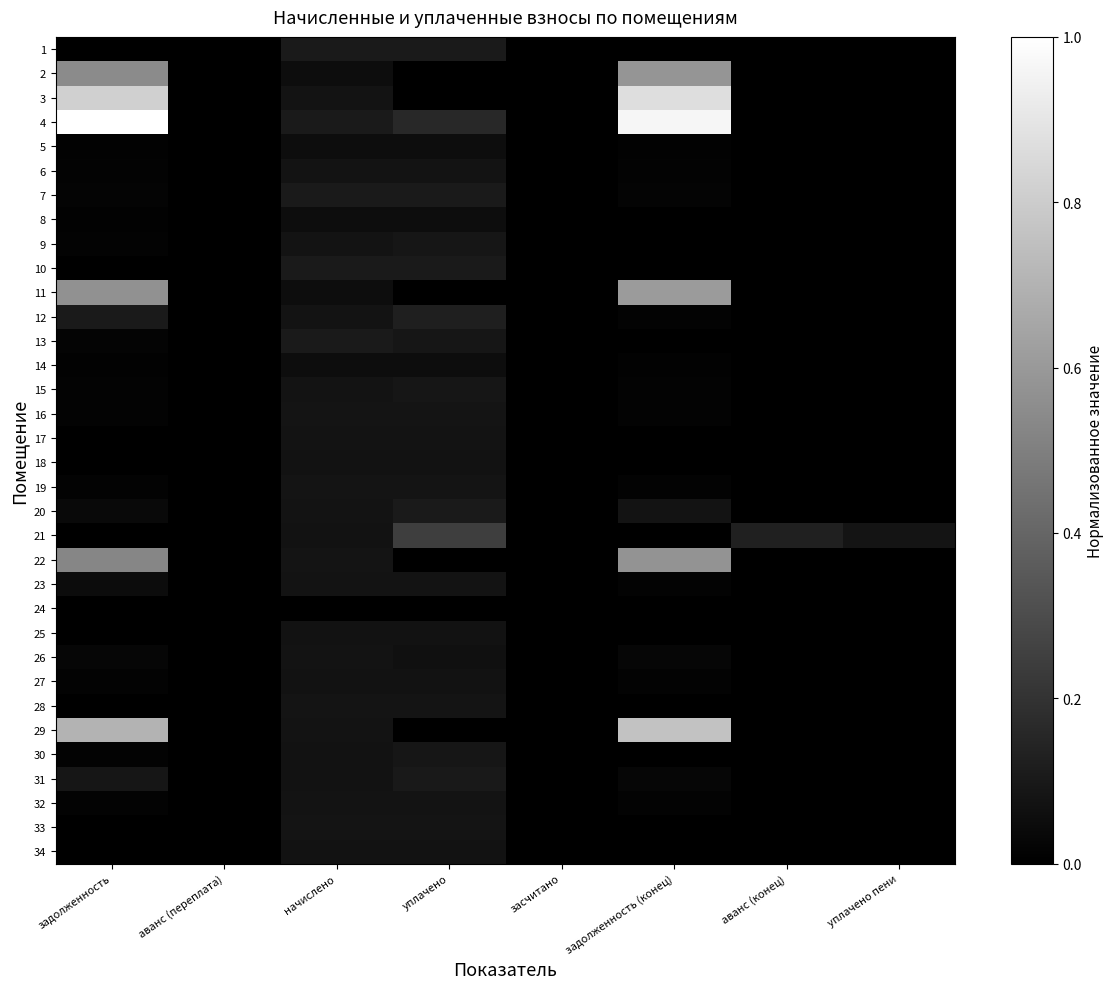

Reading left to right, what are all the values shown in this chart?

1: задолженность=0.0	аванс (переплата)=0.0	начислено=0.1	уплачено=0.1	засчитано=0.0	задолженность (конец)=0.0	аванс (конец)=0.0	уплачено пени=0.0
2: задолженность=0.5	аванс (переплата)=0.0	начислено=0.1	уплачено=0.0	засчитано=0.0	задолженность (конец)=0.6	аванс (конец)=0.0	уплачено пени=0.0
3: задолженность=0.8	аванс (переплата)=0.0	начислено=0.1	уплачено=0.0	засчитано=0.0	задолженность (конец)=0.9	аванс (конец)=0.0	уплачено пени=0.0
4: задолженность=1.0	аванс (переплата)=0.0	начислено=0.1	уплачено=0.2	засчитано=0.0	задолженность (конец)=1.0	аванс (конец)=0.0	уплачено пени=0.0
5: задолженность=0.0	аванс (переплата)=0.0	начислено=0.1	уплачено=0.1	засчитано=0.0	задолженность (конец)=0.0	аванс (конец)=0.0	уплачено пени=0.0
6: задолженность=0.0	аванс (переплата)=0.0	начислено=0.1	уплачено=0.1	засчитано=0.0	задолженность (конец)=0.0	аванс (конец)=0.0	уплачено пени=0.0
7: задолженность=0.0	аванс (переплата)=0.0	начислено=0.1	уплачено=0.1	засчитано=0.0	задолженность (конец)=0.0	аванс (конец)=0.0	уплачено пени=0.0
8: задолженность=0.0	аванс (переплата)=0.0	начислено=0.1	уплачено=0.1	засчитано=0.0	задолженность (конец)=0.0	аванс (конец)=0.0	уплачено пени=0.0
9: задолженность=0.0	аванс (переплата)=0.0	начислено=0.1	уплачено=0.1	засчитано=0.0	задолженность (конец)=0.0	аванс (конец)=0.0	уплачено пени=0.0
10: задолженность=0.0	аванс (переплата)=0.0	начислено=0.1	уплачено=0.1	засчитано=0.0	задолженность (конец)=0.0	аванс (конец)=0.0	уплачено пени=0.0
11: задолженность=0.6	аванс (переплата)=0.0	начислено=0.1	уплачено=0.0	засчитано=0.0	задолженность (конец)=0.6	аванс (конец)=0.0	уплачено пени=0.0
12: задолженность=0.1	аванс (переплата)=0.0	начислено=0.1	уплачено=0.1	засчитано=0.0	задолженность (конец)=0.0	аванс (конец)=0.0	уплачено пени=0.0
13: задолженность=0.0	аванс (переплата)=0.0	начислено=0.1	уплачено=0.1	засчитано=0.0	задолженность (конец)=0.0	аванс (конец)=0.0	уплачено пени=0.0
14: задолженность=0.0	аванс (переплата)=0.0	начислено=0.1	уплачено=0.1	засчитано=0.0	задолженность (конец)=0.0	аванс (конец)=0.0	уплачено пени=0.0
15: задолженность=0.0	аванс (переплата)=0.0	начислено=0.1	уплачено=0.1	засчитано=0.0	задолженность (конец)=0.0	аванс (конец)=0.0	уплачено пени=0.0
16: задолженность=0.0	аванс (переплата)=0.0	начислено=0.1	уплачено=0.1	засчитано=0.0	задолженность (конец)=0.0	аванс (конец)=0.0	уплачено пени=0.0
17: задолженность=0.0	аванс (переплата)=0.0	начислено=0.1	уплачено=0.1	засчитано=0.0	задолженность (конец)=0.0	аванс (конец)=0.0	уплачено пени=0.0
18: задолженность=0.0	аванс (переплата)=0.0	начислено=0.1	уплачено=0.1	засчитано=0.0	задолженность (конец)=0.0	аванс (конец)=0.0	уплачено пени=0.0
19: задолженность=0.0	аванс (переплата)=0.0	начислено=0.1	уплачено=0.1	засчитано=0.0	задолженность (конец)=0.0	аванс (конец)=0.0	уплачено пени=0.0
20: задолженность=0.0	аванс (переплата)=0.0	начислено=0.1	уплачено=0.1	засчитано=0.0	задолженность (конец)=0.1	аванс (конец)=0.0	уплачено пени=0.0
21: задолженность=0.0	аванс (переплата)=0.0	начислено=0.1	уплачено=0.2	засчитано=0.0	задолженность (конец)=0.0	аванс (конец)=0.1	уплачено пени=0.1
22: задолженность=0.5	аванс (переплата)=0.0	начислено=0.1	уплачено=0.0	засчитано=0.0	задолженность (конец)=0.6	аванс (конец)=0.0	уплачено пени=0.0
23: задолженность=0.1	аванс (переплата)=0.0	начислено=0.1	уплачено=0.1	засчитано=0.0	задолженность (конец)=0.0	аванс (конец)=0.0	уплачено пени=0.0
24: задолженность=0.0	аванс (переплата)=0.0	начислено=0.0	уплачено=0.0	засчитано=0.0	задолженность (конец)=0.0	аванс (конец)=0.0	уплачено пени=0.0
25: задолженность=0.0	аванс (переплата)=0.0	начислено=0.1	уплачено=0.1	засчитано=0.0	задолженность (конец)=0.0	аванс (конец)=0.0	уплачено пени=0.0
26: задолженность=0.0	аванс (переплата)=0.0	начислено=0.1	уплачено=0.1	засчитано=0.0	задолженность (конец)=0.0	аванс (конец)=0.0	уплачено пени=0.0
27: задолженность=0.0	аванс (переплата)=0.0	начислено=0.1	уплачено=0.1	засчитано=0.0	задолженность (конец)=0.0	аванс (конец)=0.0	уплачено пени=0.0
28: задолженность=0.0	аванс (переплата)=0.0	начислено=0.1	уплачено=0.1	засчитано=0.0	задолженность (конец)=0.0	аванс (конец)=0.0	уплачено пени=0.0
29: задолженность=0.7	аванс (переплата)=0.0	начислено=0.1	уплачено=0.0	засчитано=0.0	задолженность (конец)=0.8	аванс (конец)=0.0	уплачено пени=0.0
30: задолженность=0.0	аванс (переплата)=0.0	начислено=0.1	уплачено=0.1	засчитано=0.0	задолженность (конец)=0.0	аванс (конец)=0.0	уплачено пени=0.0
31: задолженность=0.1	аванс (переплата)=0.0	начислено=0.1	уплачено=0.1	засчитано=0.0	задолженность (конец)=0.0	аванс (конец)=0.0	уплачено пени=0.0
32: задолженность=0.0	аванс (переплата)=0.0	начислено=0.1	уплачено=0.1	засчитано=0.0	задолженность (конец)=0.0	аванс (конец)=0.0	уплачено пени=0.0
33: задолженность=0.0	аванс (переплата)=0.0	начислено=0.1	уплачено=0.1	засчитано=0.0	задолженность (конец)=0.0	аванс (конец)=0.0	уплачено пени=0.0
34: задолженность=0.0	аванс (переплата)=0.0	начислено=0.1	уплачено=0.1	засчитано=0.0	задолженность (конец)=0.0	аванс (конец)=0.0	уплачено пени=0.0